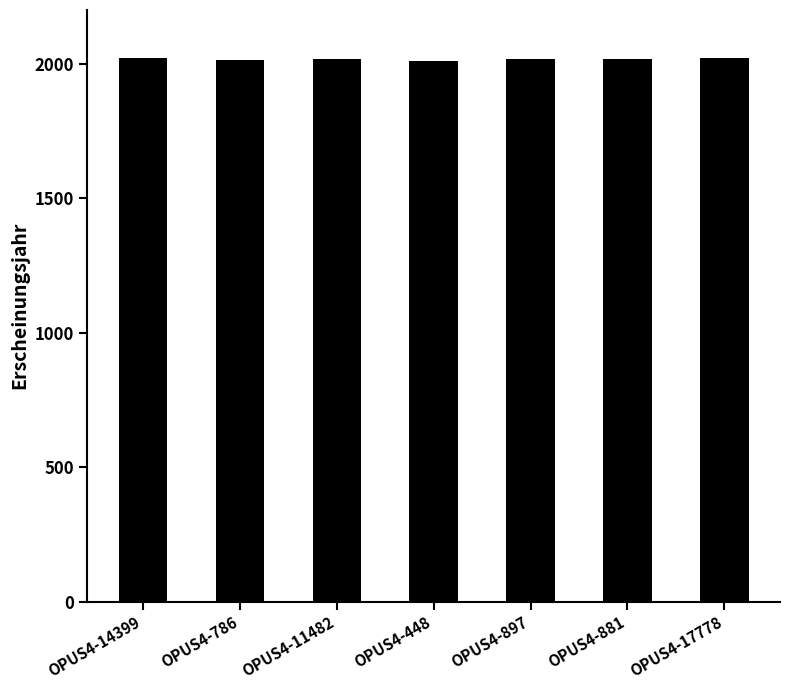

What is the difference between the maximum and second lowest values?

9